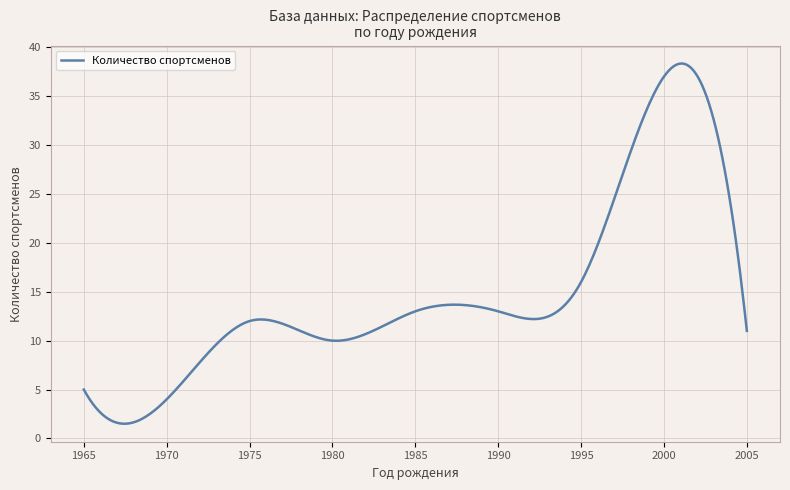

How many categories are shown in the chart?

13